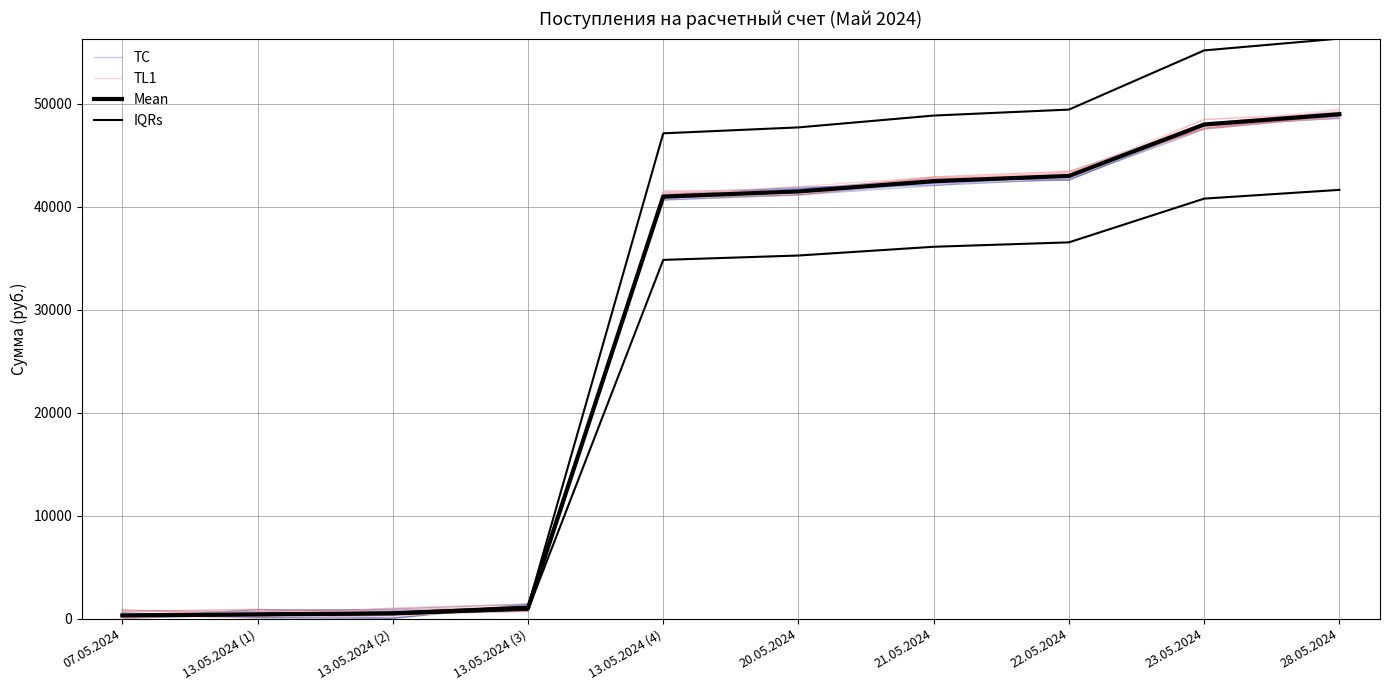

Where does the Mean series first go above 41500?

21.05.2024